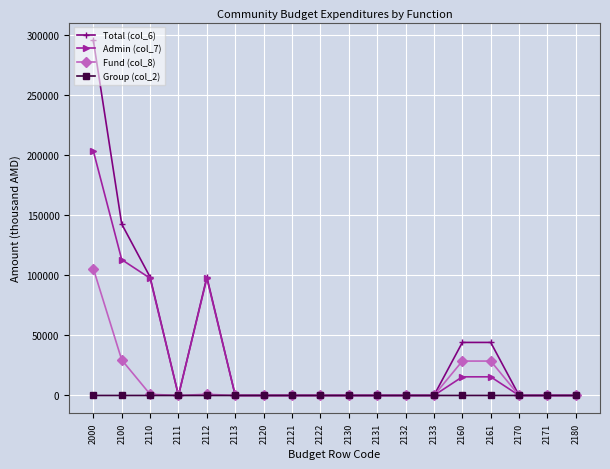

Which series has the largest range (max minus min)?

Total (col_6)